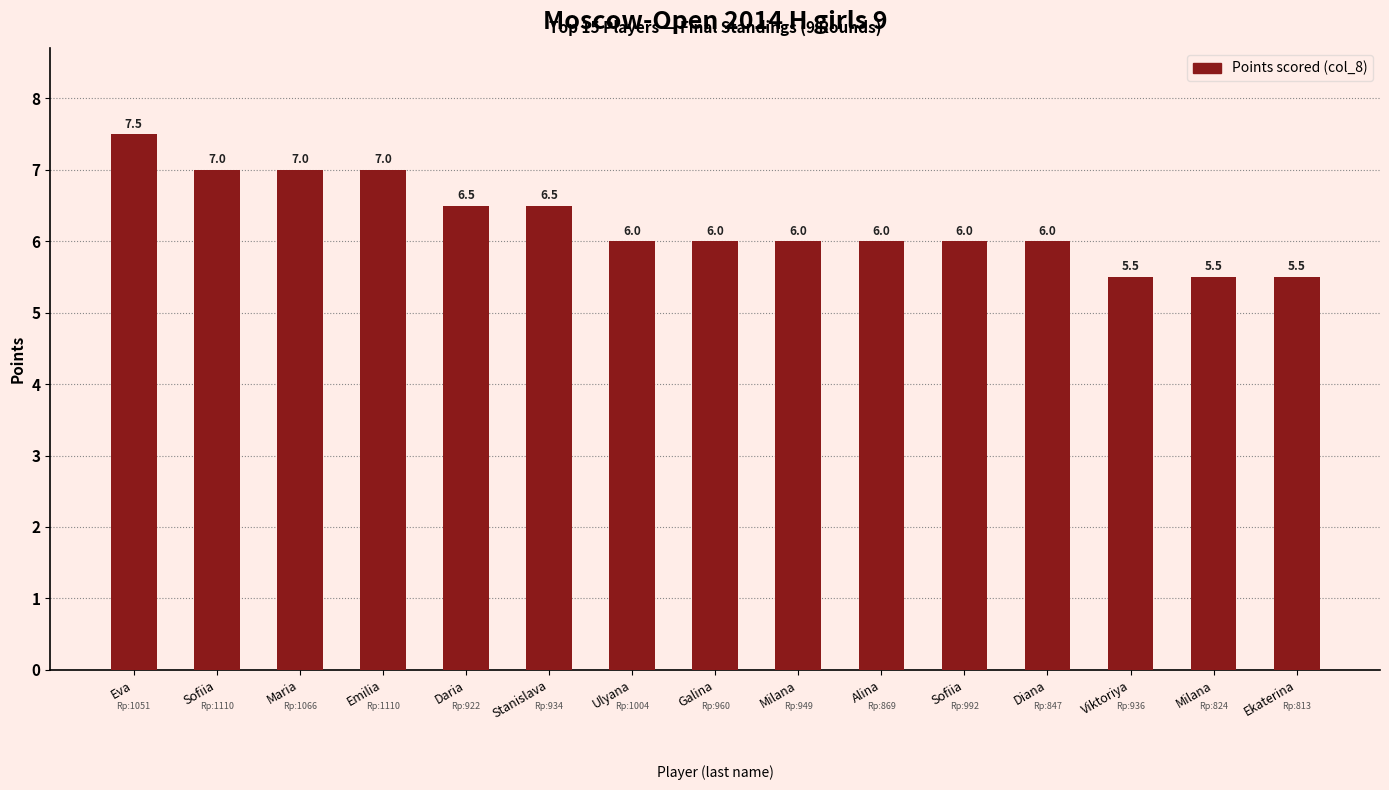

Which has a higher value, Viktoriya or Stanislava?

Stanislava